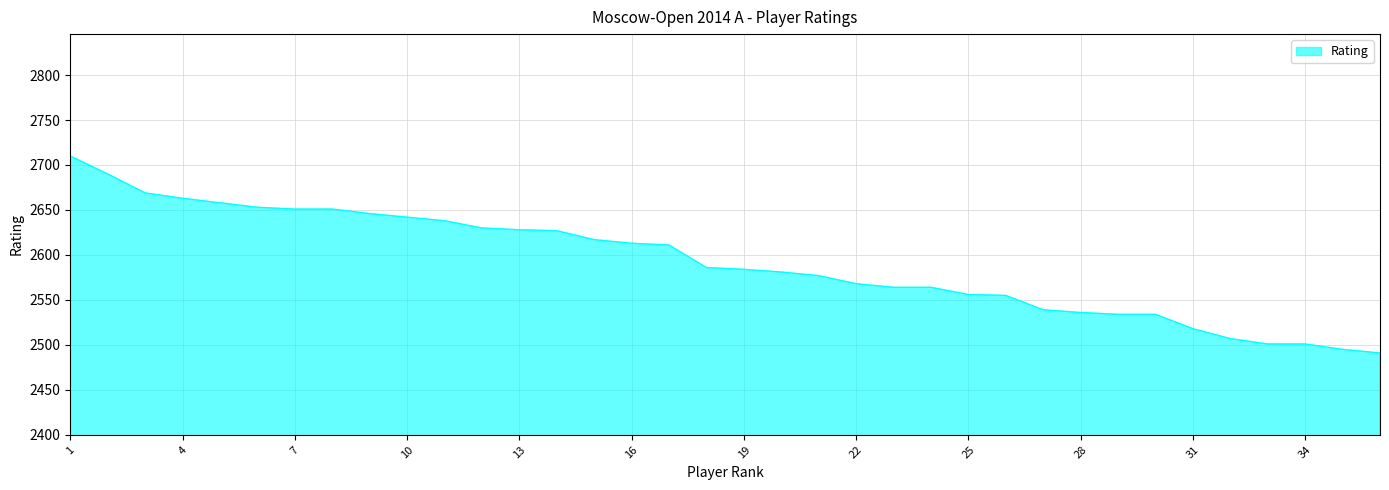

What is the minimum value shown in the chart?

2491